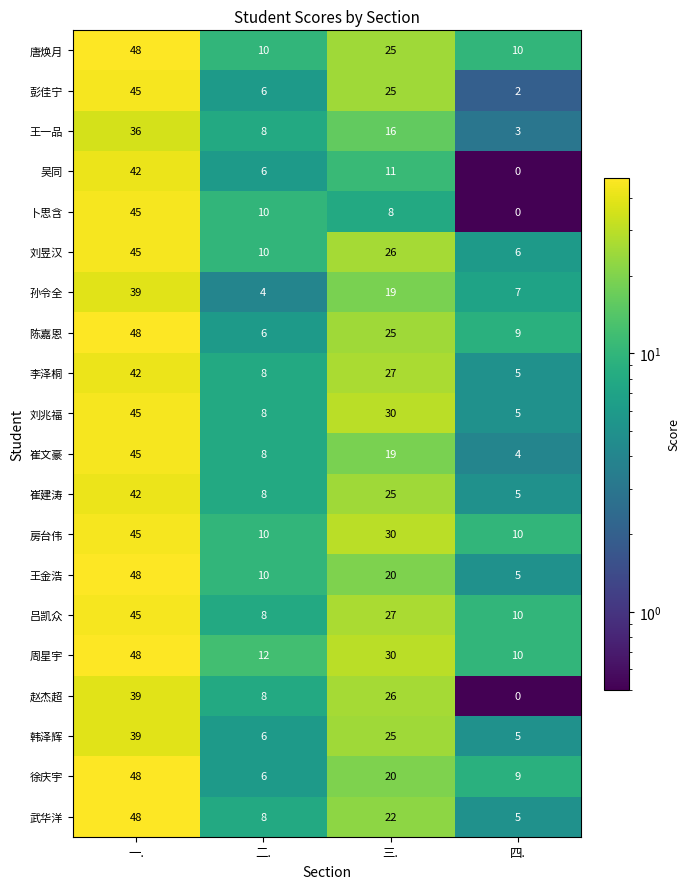

What is the smallest value displayed?

0